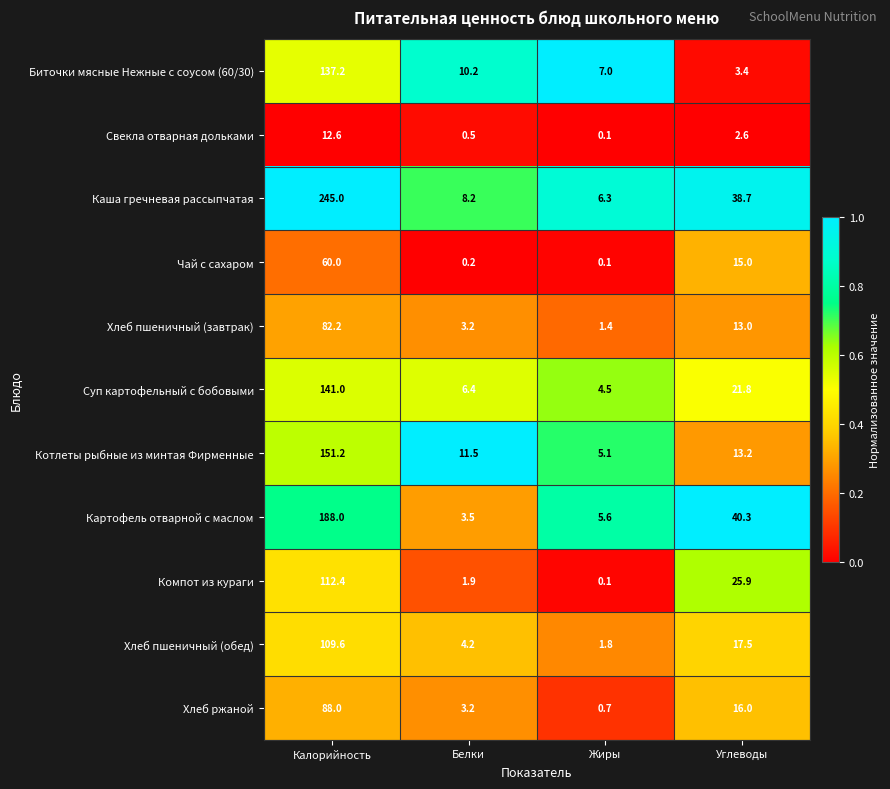

Which series has the widest spread of values?

Каша гречневая рассыпчатая